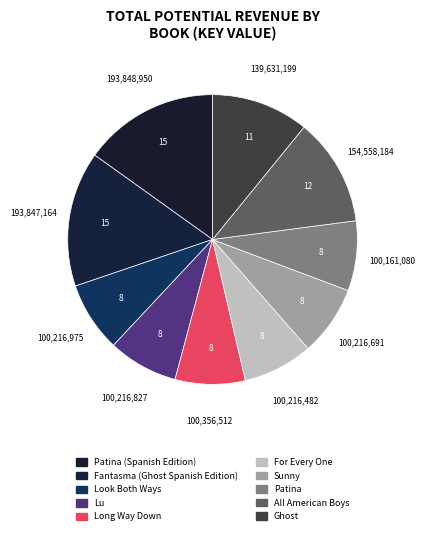

How many segments does this pie chart have?

10